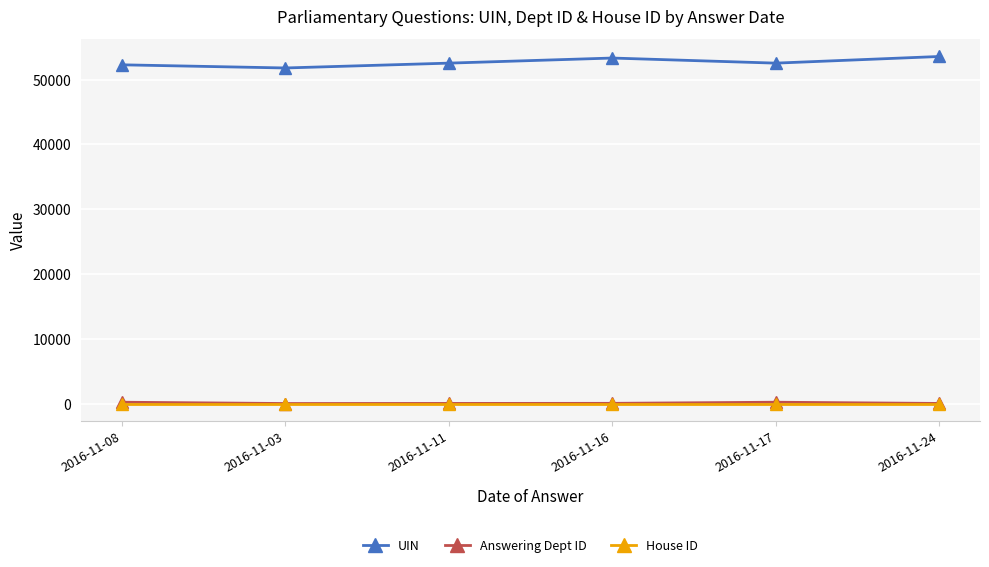

What is the maximum value shown in the chart?

53565